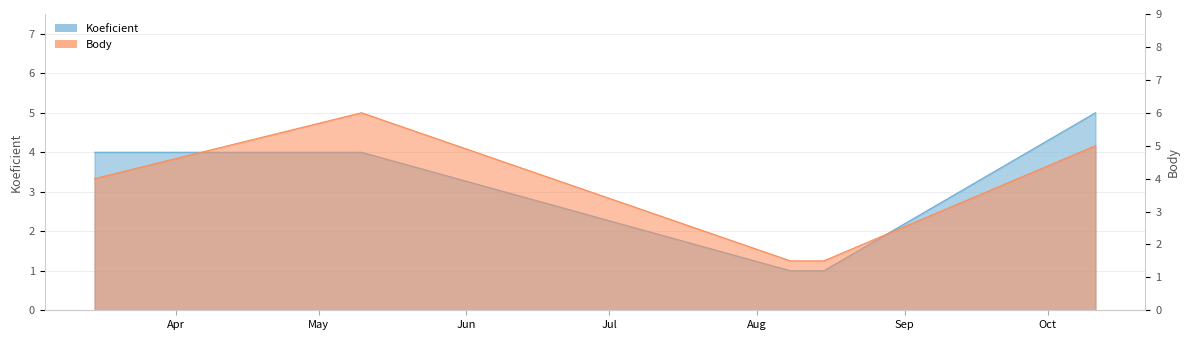

Rank the series at 2014-10-11 from highest to lowest value.

Koeficient, Body